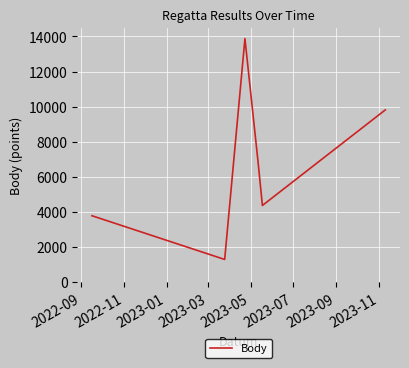

What is the difference between the maximum and minimum values?

12584